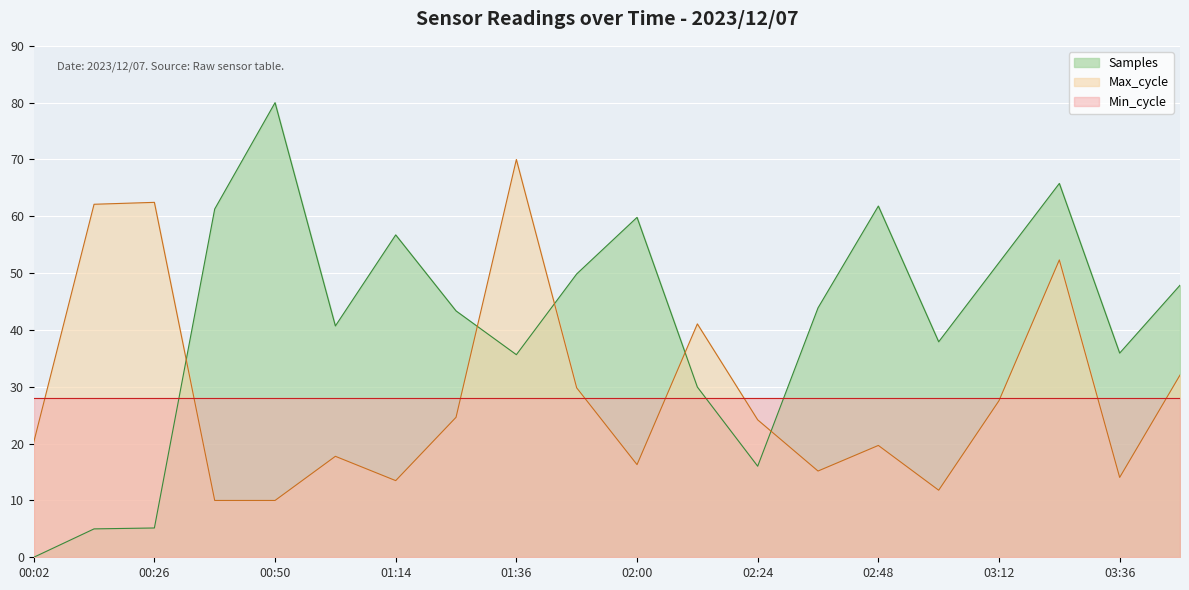

Does the chart display data point markers on the line(s)?

No